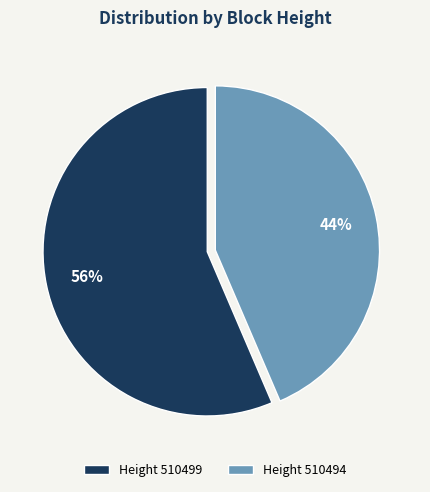

True or false: Height 510494 accounts for 38% of the total.

False